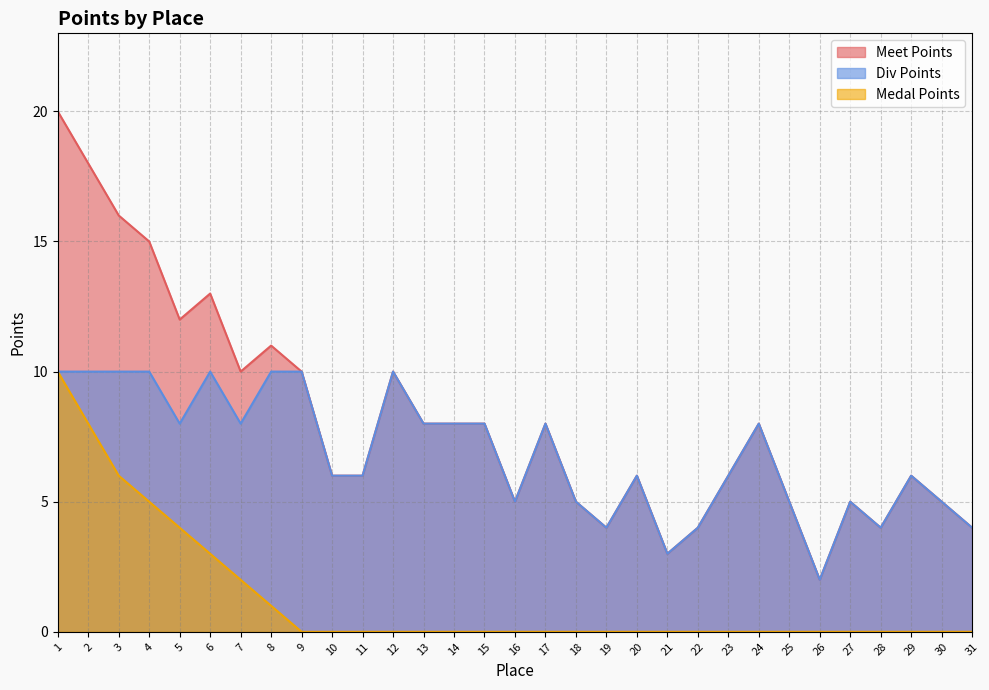

What value does the Meet Points series have at 17, to the nearest 5?

10